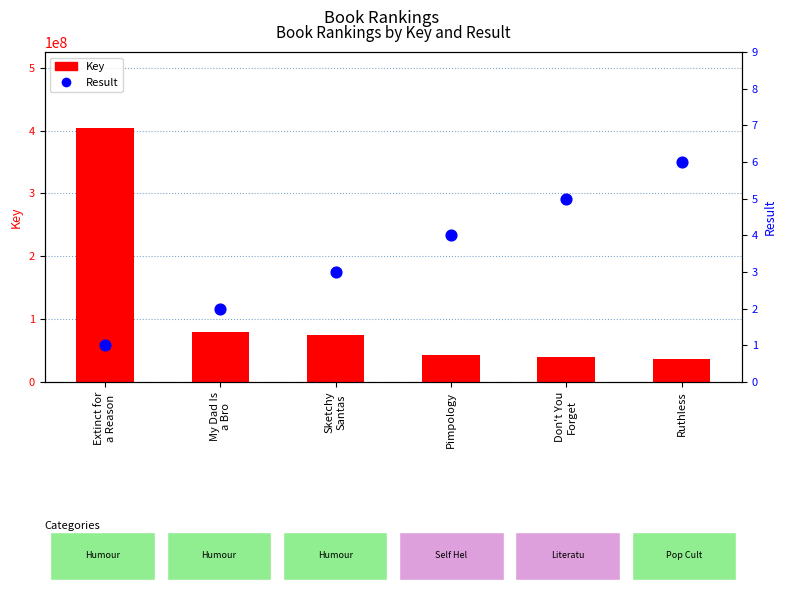

Which series contains the lowest Y value?

Result